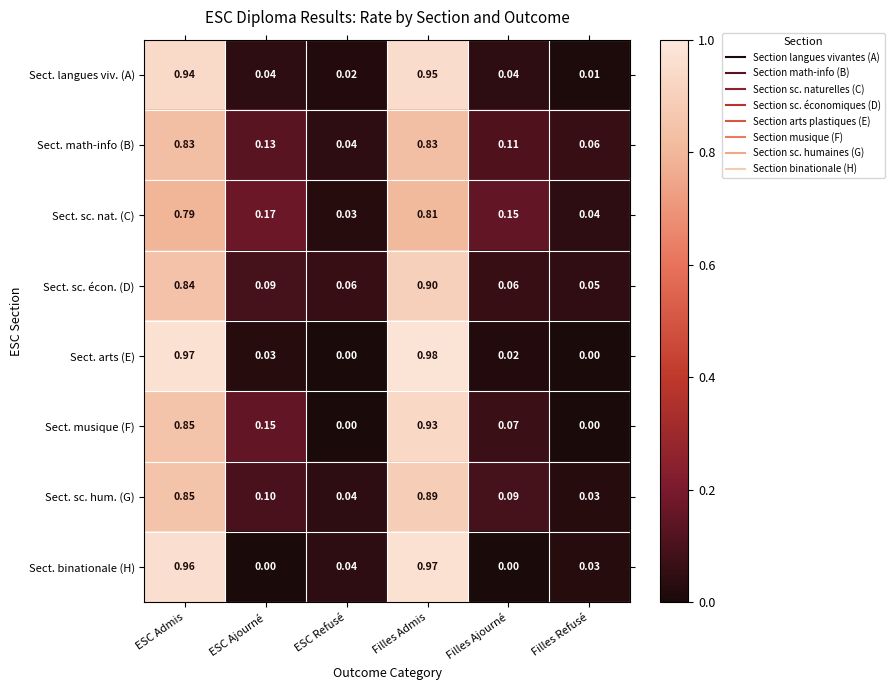

Rank the series by their maximum value, from lowest to highest.

Sect. sc. nat. (C), Sect. math-info (B), Sect. sc. hum. (G), Sect. sc. écon. (D), Sect. musique (F), Sect. langues viv. (A), Sect. binationale (H), Sect. arts (E)